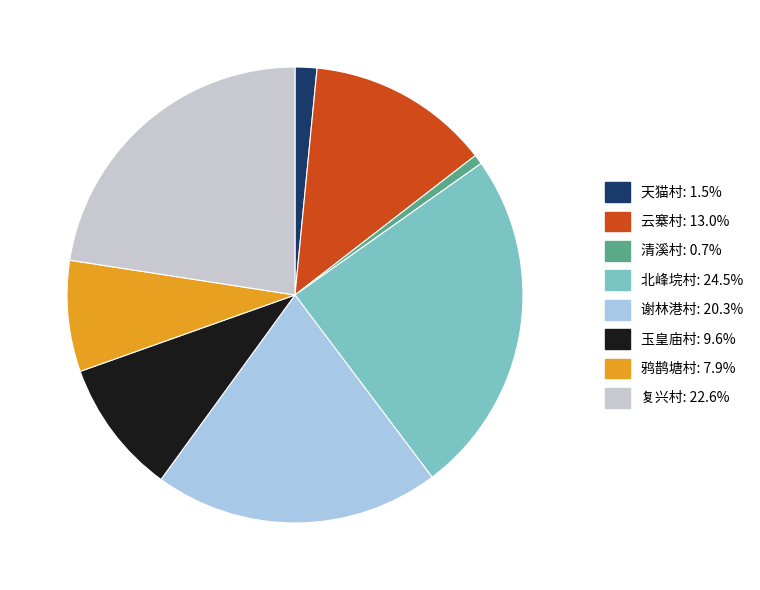

Approximately how many times larger is the value at 北峰垸村 compared to 鸦鹊塘村?

3.1